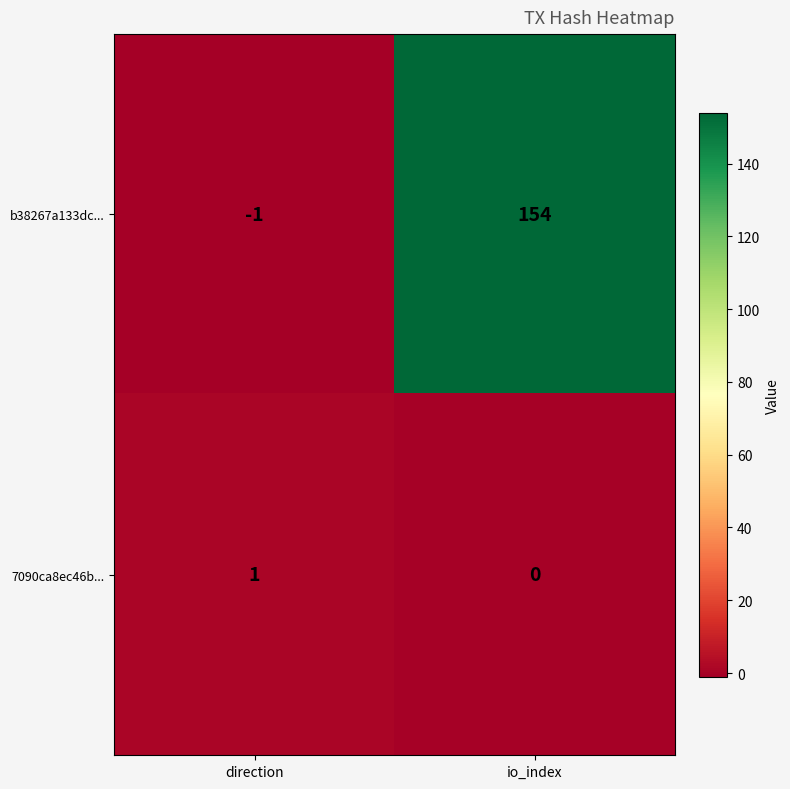

What is the difference between the b38267a133dc... values at direction and io_index?

155